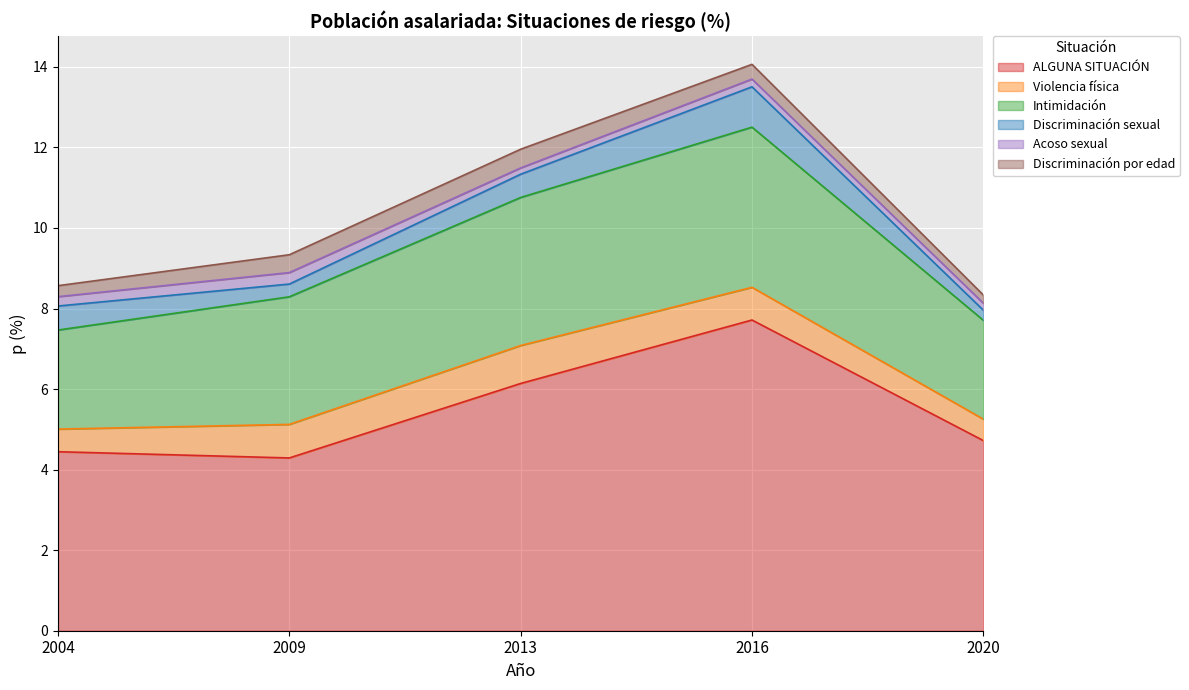

What is the value of the Acoso sexual point at the 5th from the left?

0.2